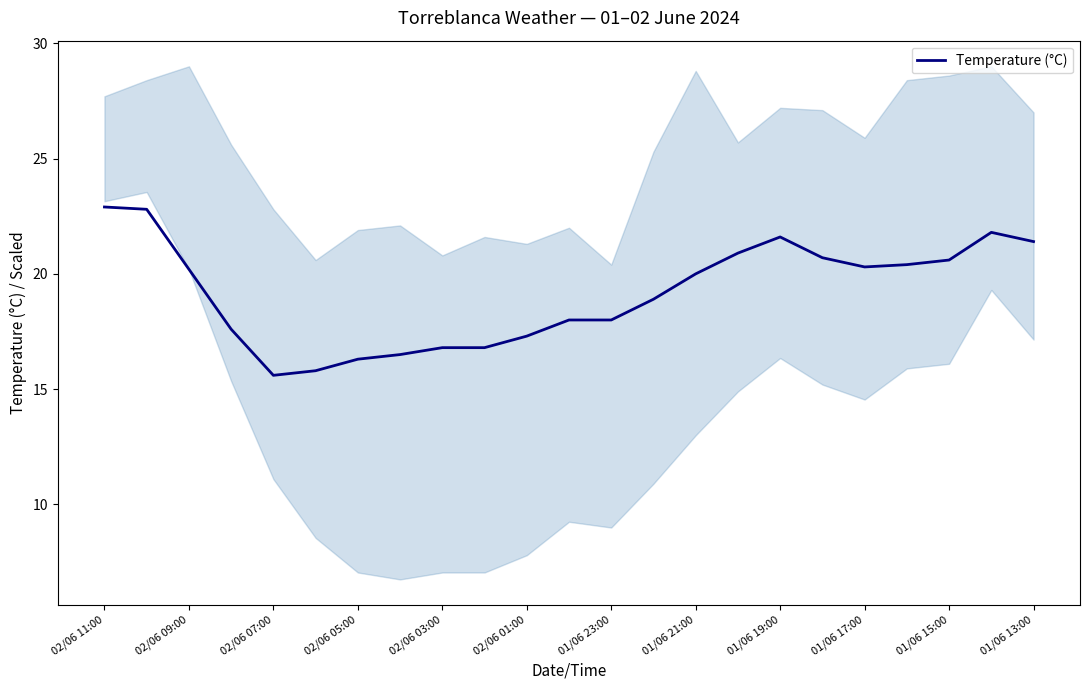

Is it true that Temperature (°C) equals 23.4 at 02/06 07:00?

False